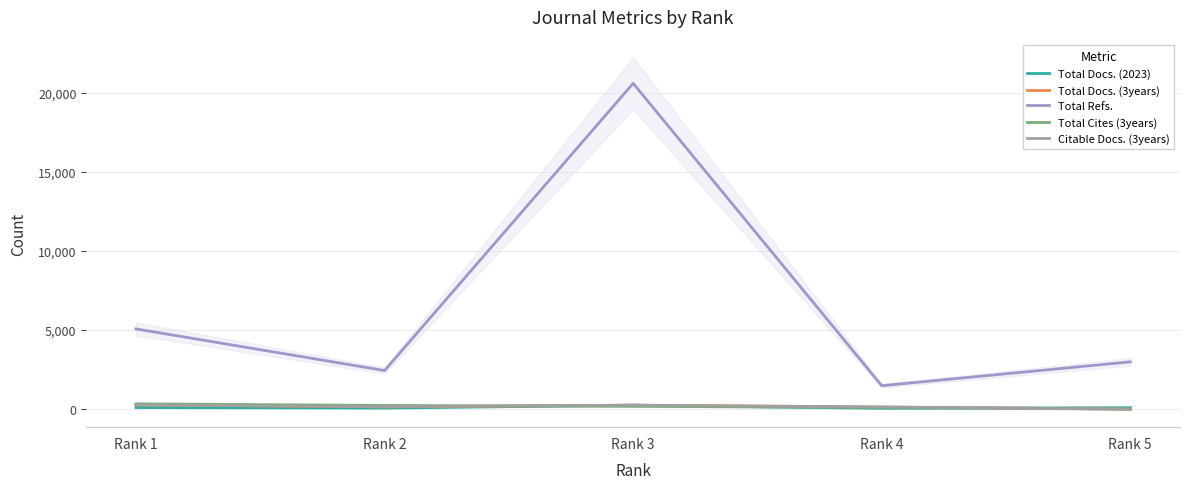

Where does the Total Docs. (2023) series first go above 88?

Rank 1